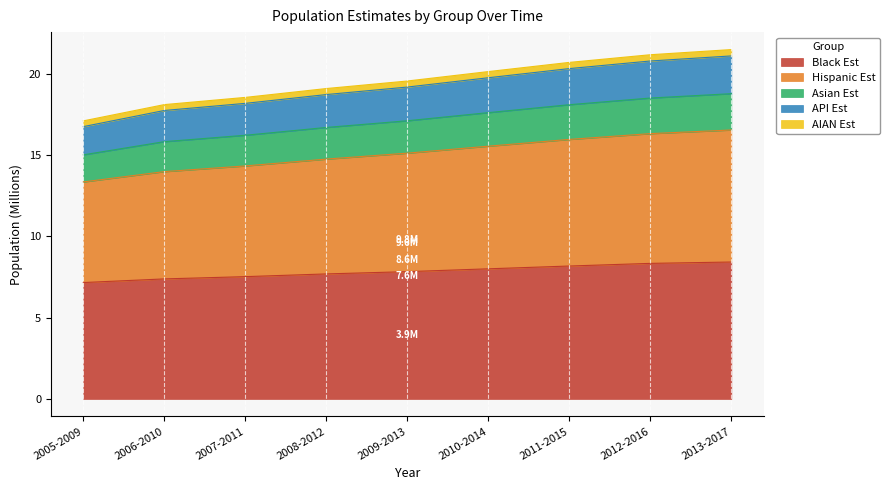

What is the label of the 7th point from the right?

2007-2011